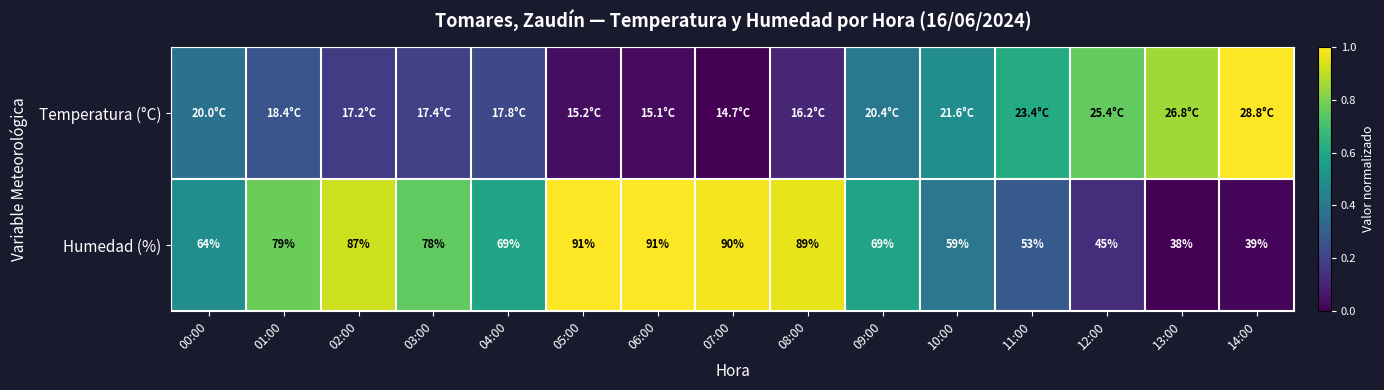

What is the difference between the maximum and second lowest values in the Humedad (%) series?

1.0